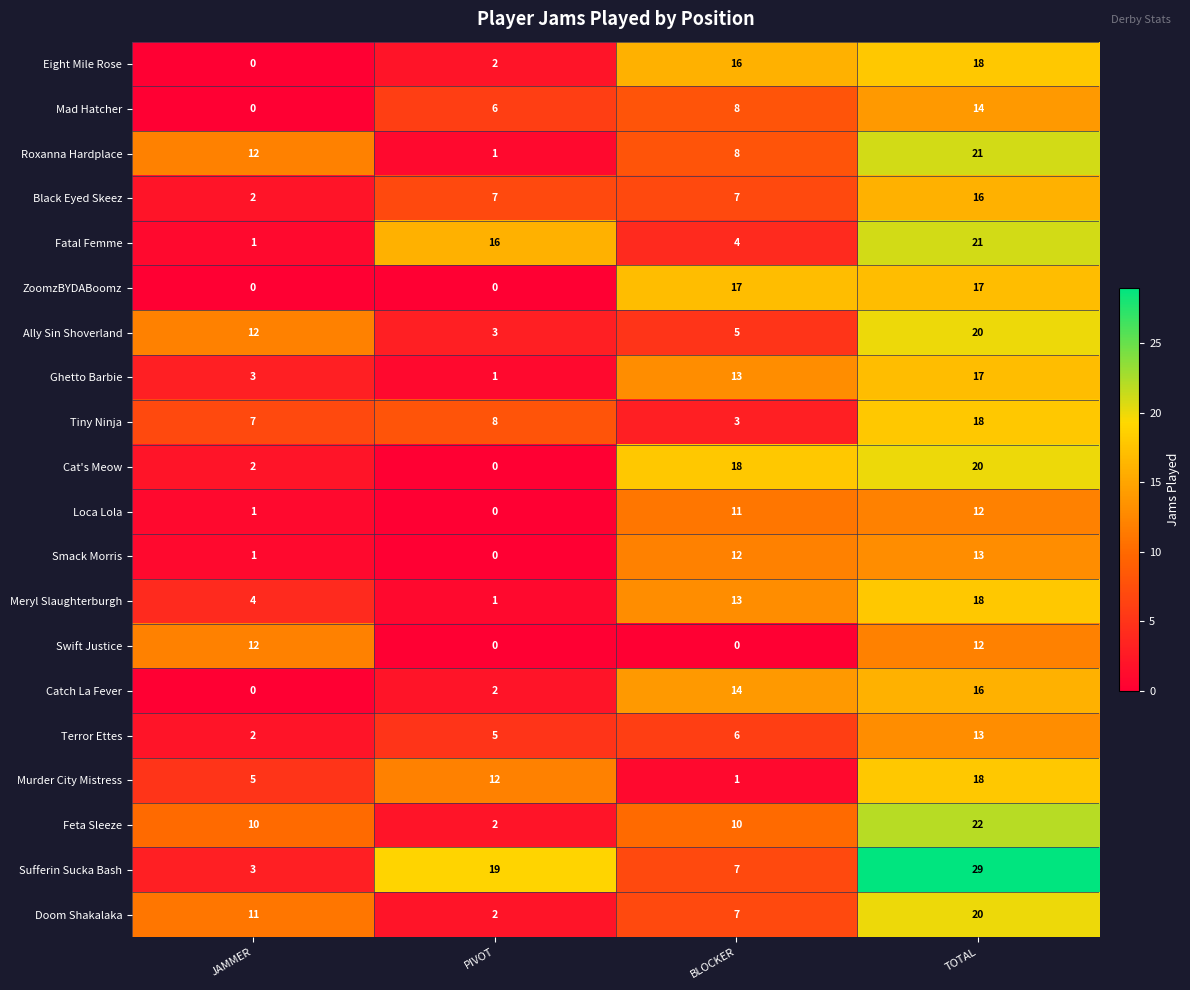

How many distinct data groups are displayed?

20